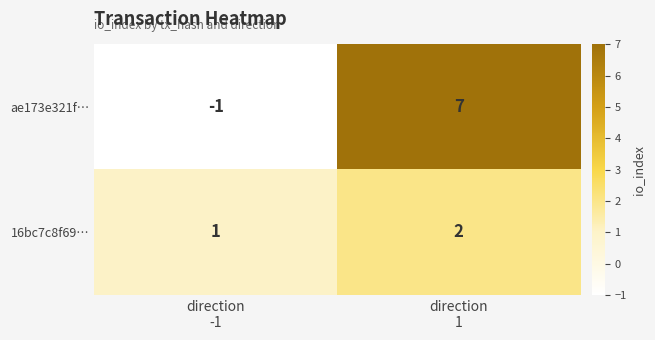

What is the greatest value displayed?

7